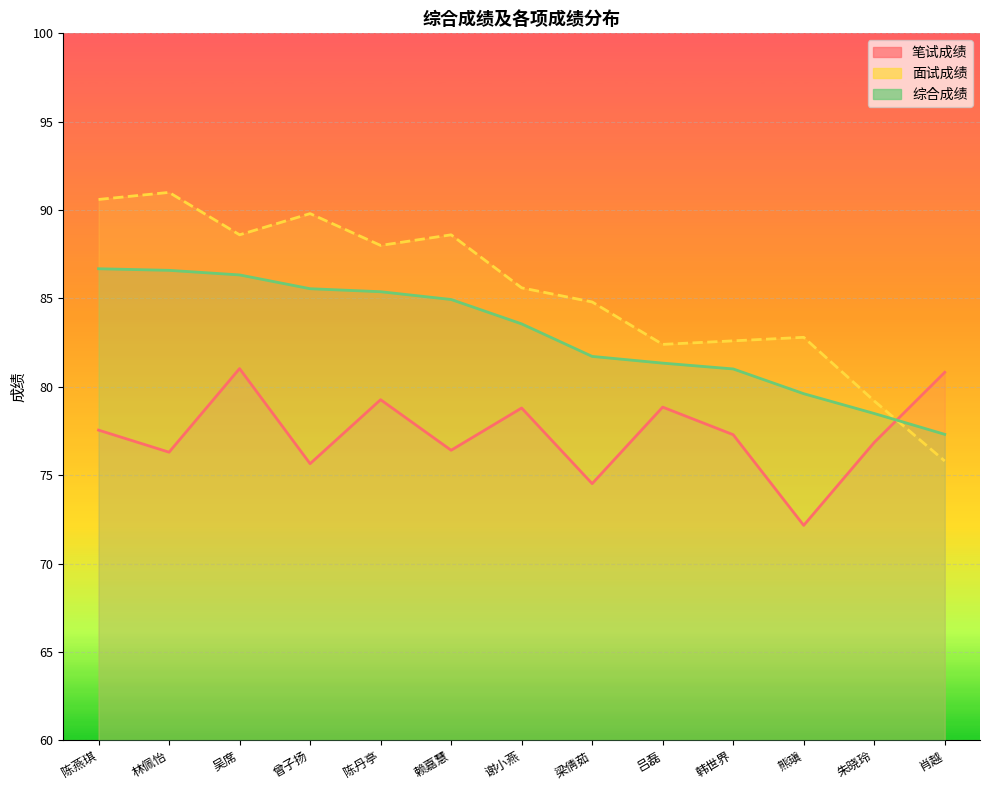

What is the value of the 笔试成绩 point at the 3rd from the left?

81.0